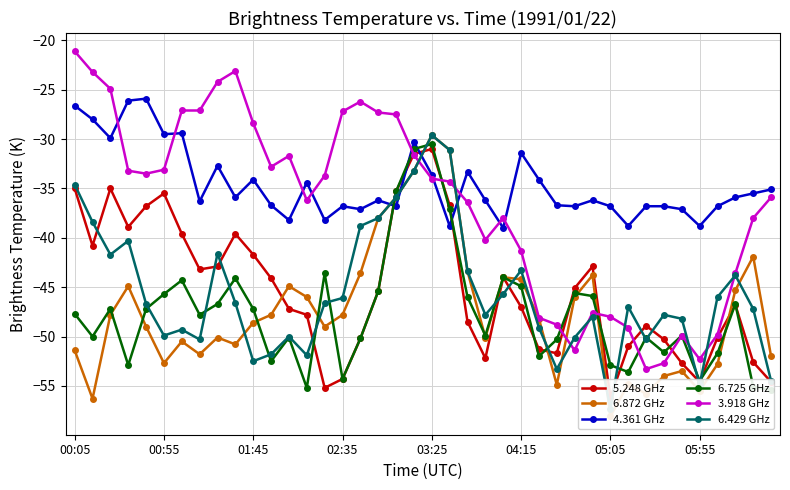

What is the minimum value for 4.361 GHz?

-39.0